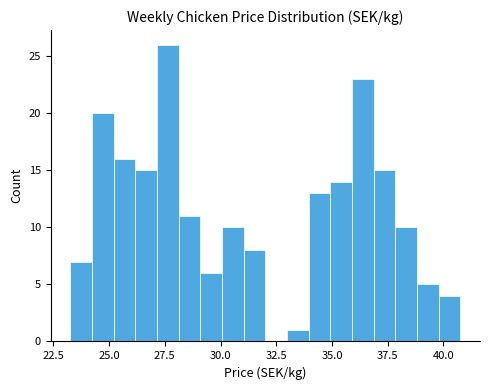

Read against the x-axis, roughly where is the centre of the tallest bar?

27.5